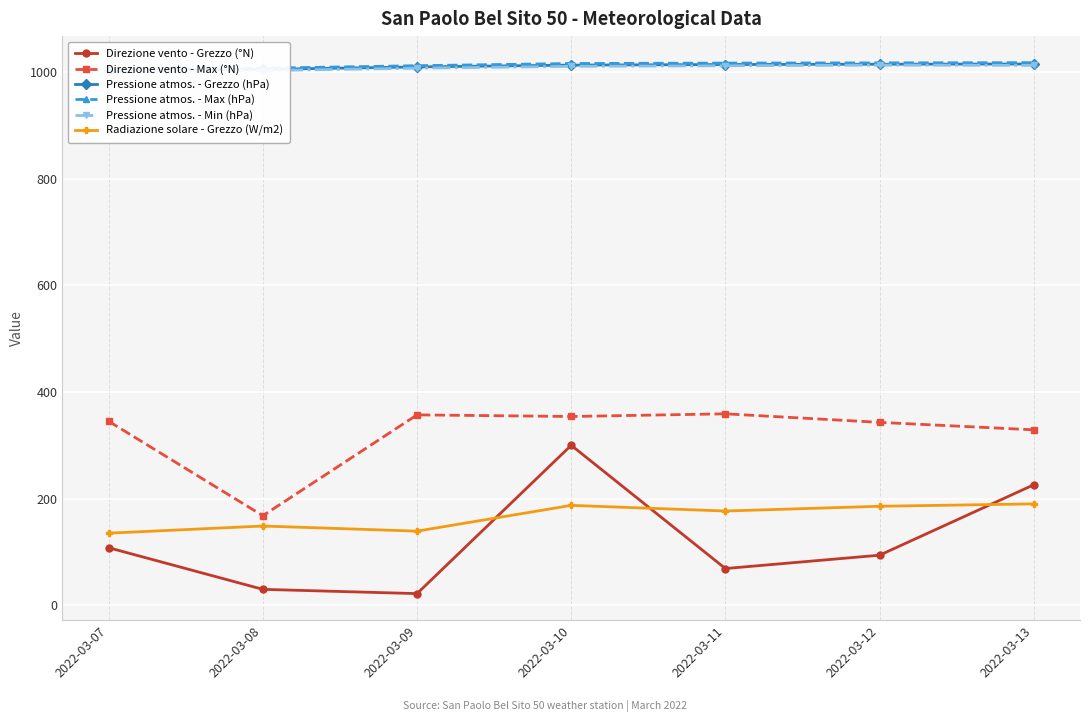

Is it true that Direzione vento - Max (°N) equals 329.0 at 2022-03-13?

True